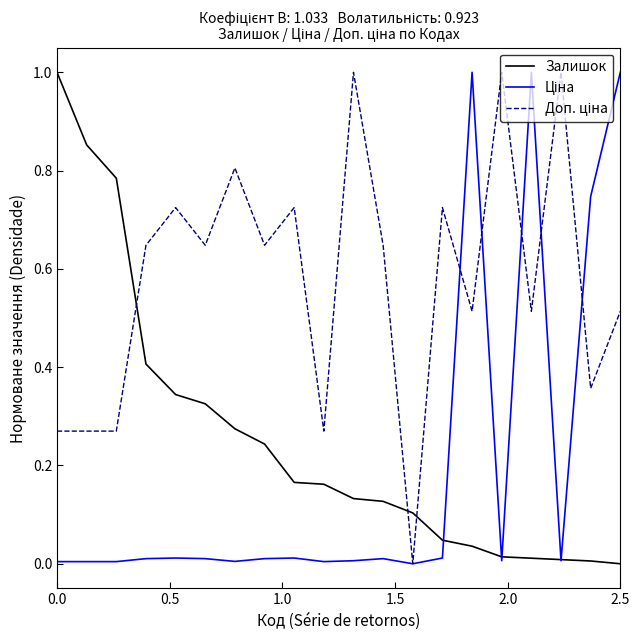

What is the value of the Залишок point at the 2nd from the left?

0.9